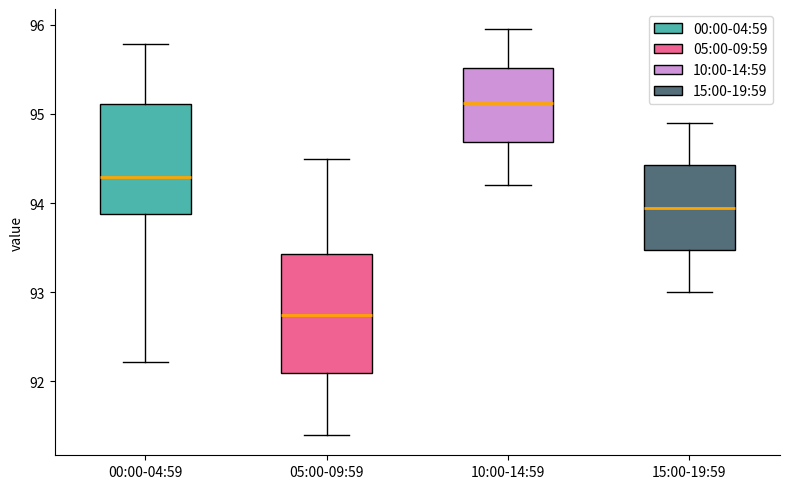

Where does the lower whisker of the box for 15:00-19:59 end on the y-axis? The values are not printed on the chart, so give them approximately, as read against the axis.

93.0